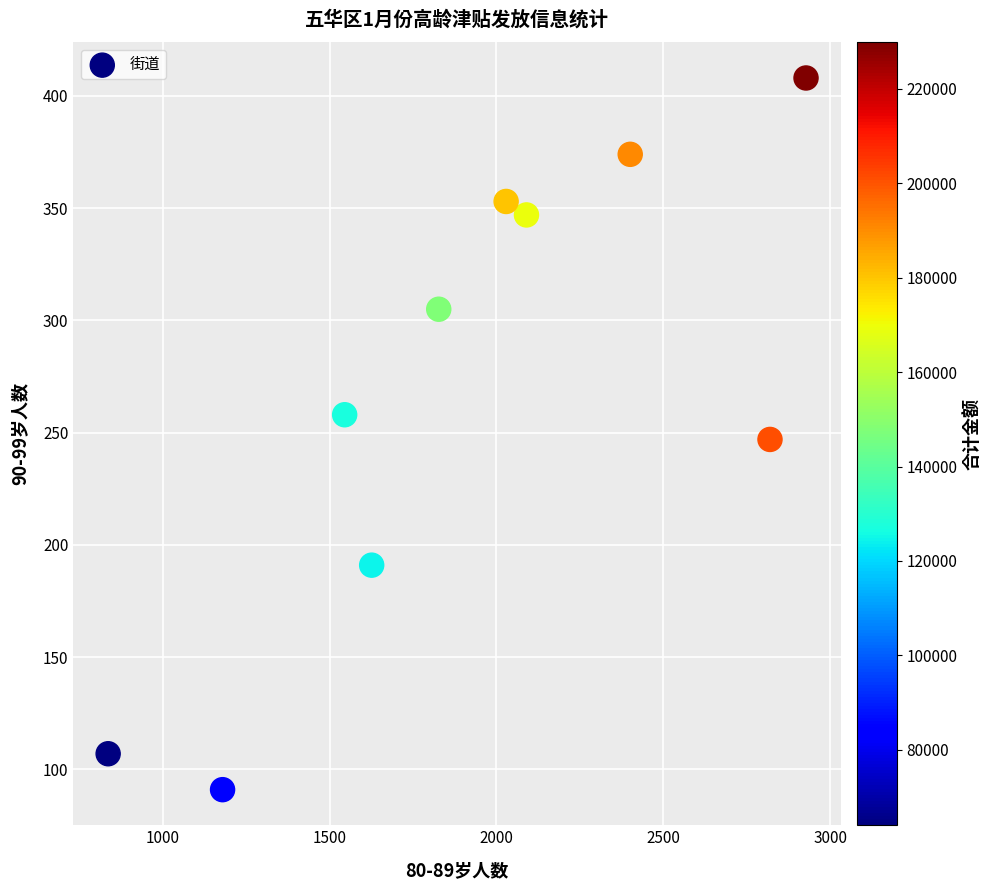

What is the range of Y values (max minus min)?

317